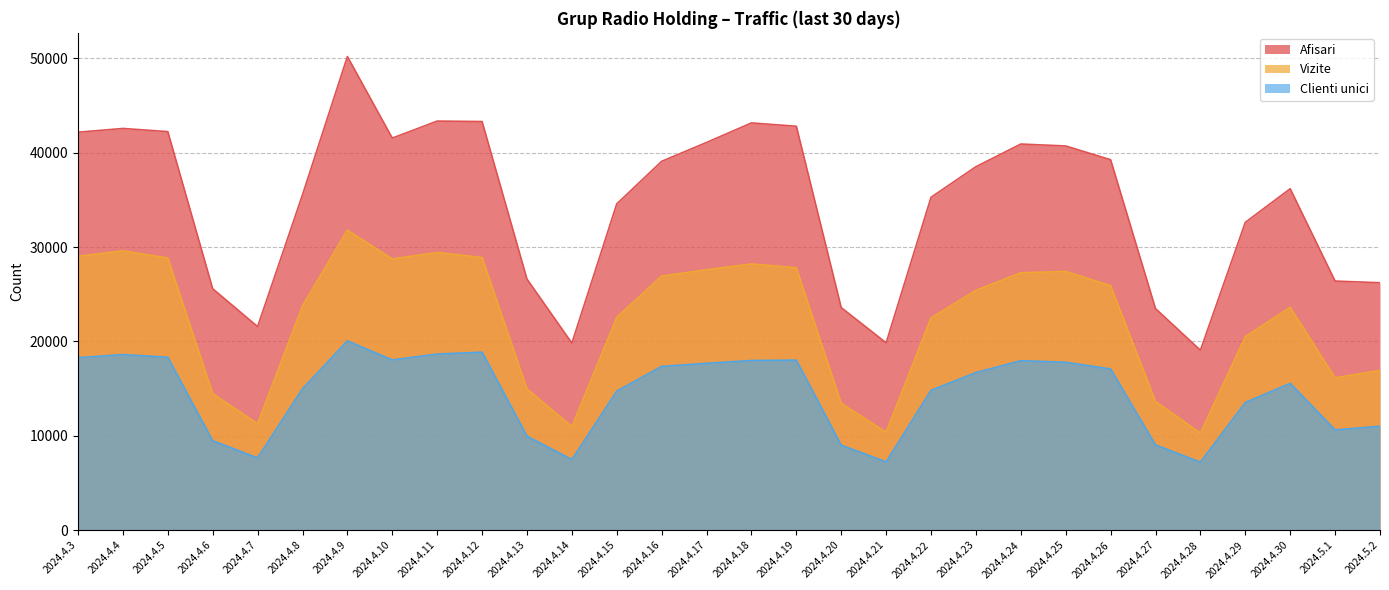

What is the total value across all series at 2024.5.1?

53171